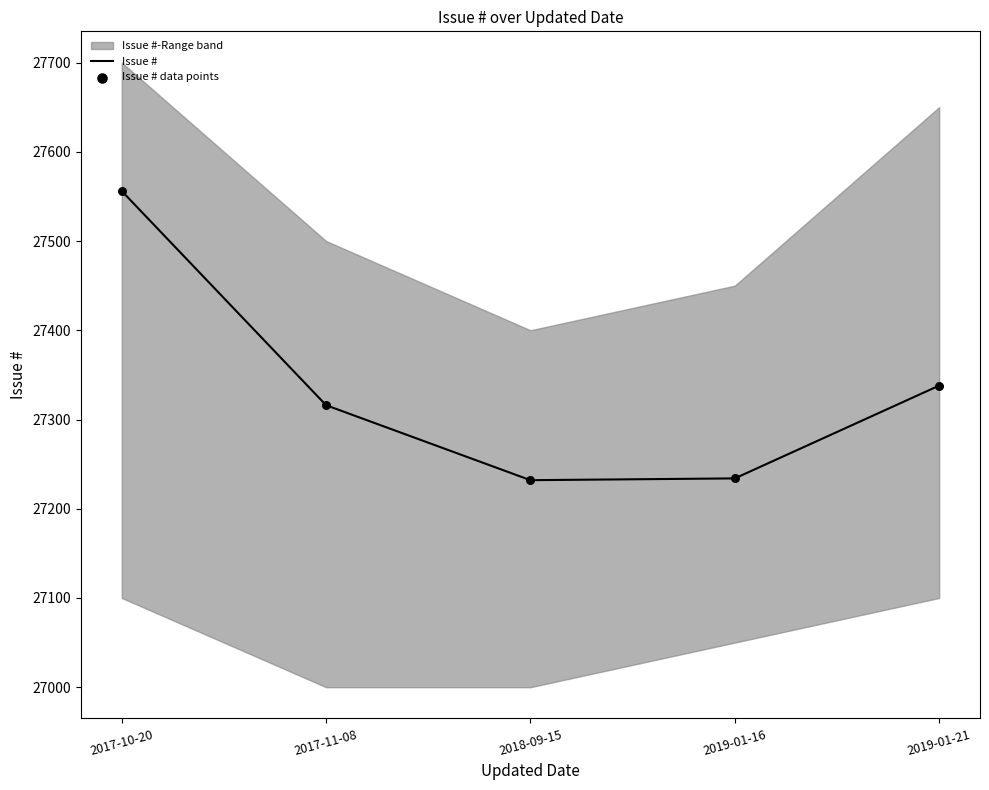

Which series contains the highest Y value?

Issue #